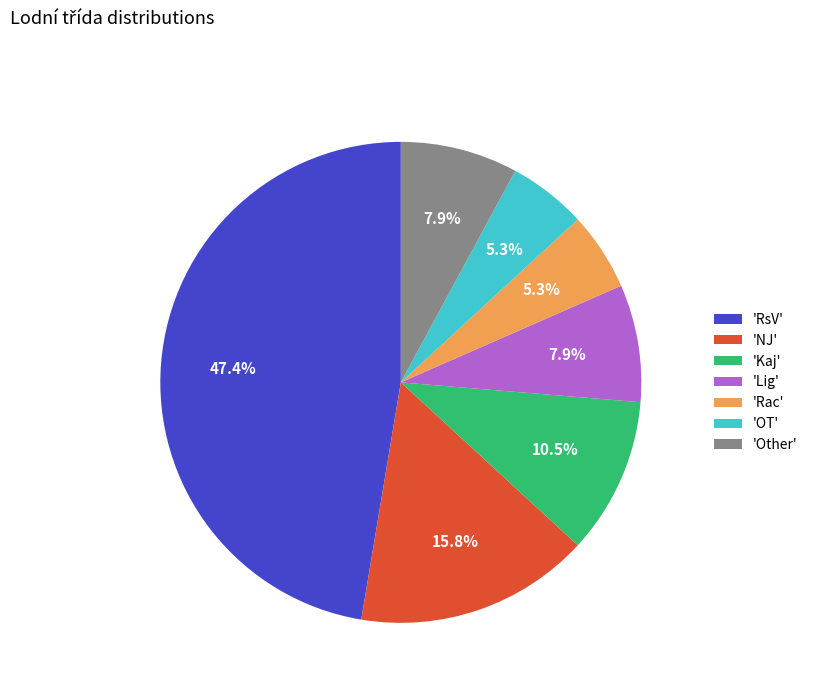

Which category has the biggest portion of the pie?

'RsV'